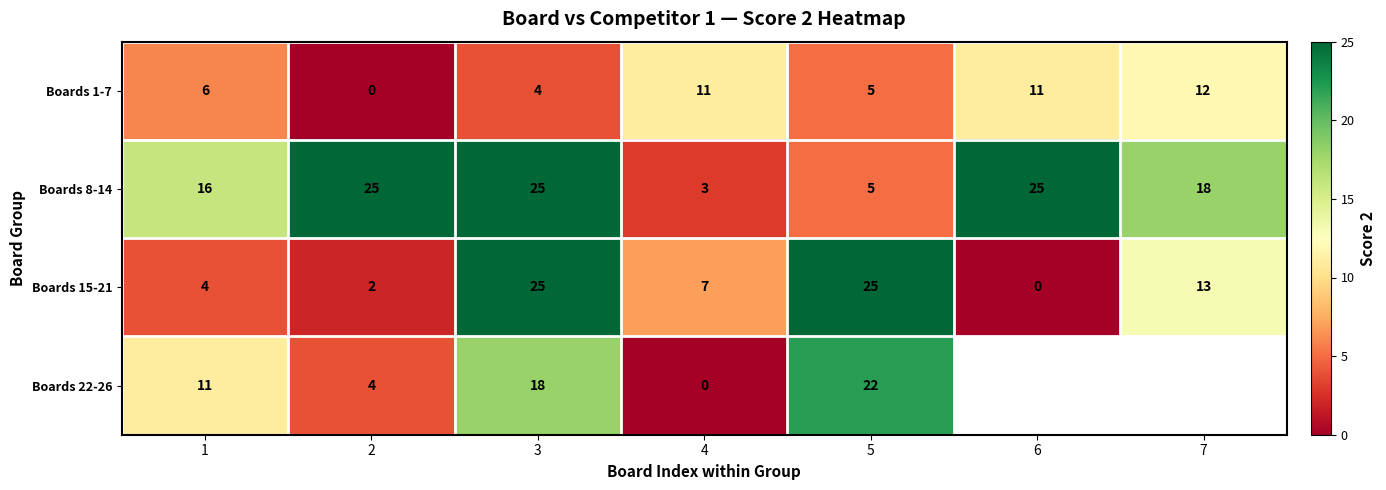

True or false: Boards 8-14 has a value of 25 at 1.

False